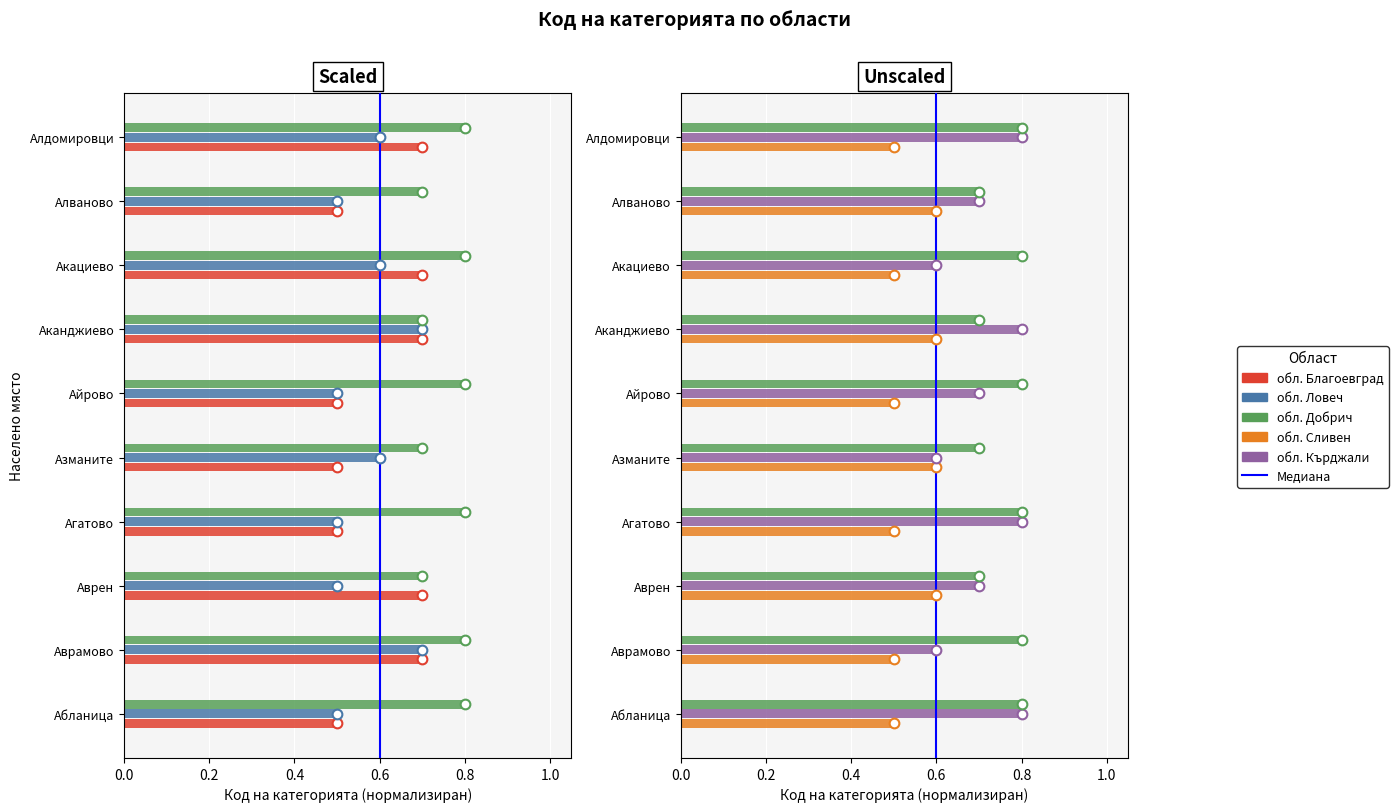

What is the sum of all обл. Добрич values?

7.6